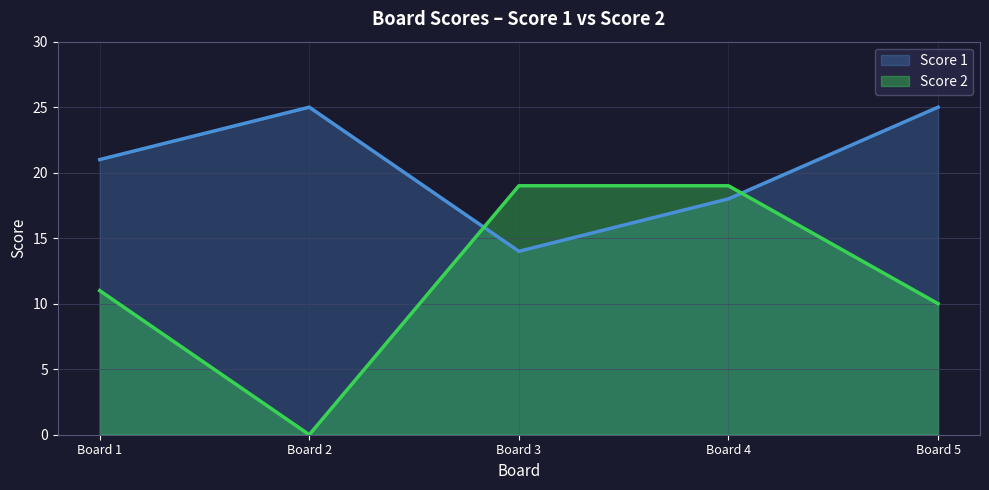

What are all the series names shown in the legend?

Score 1, Score 2